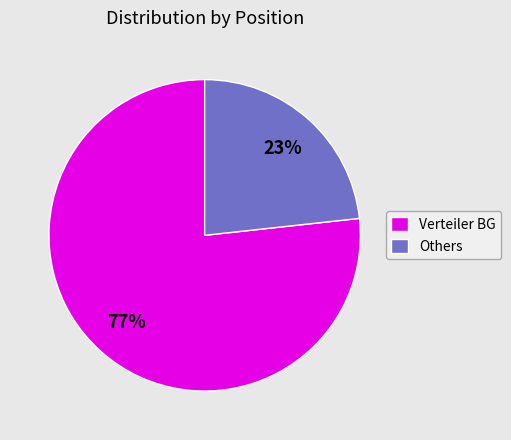

What percentage is the Others slice, to the nearest percent?

23%